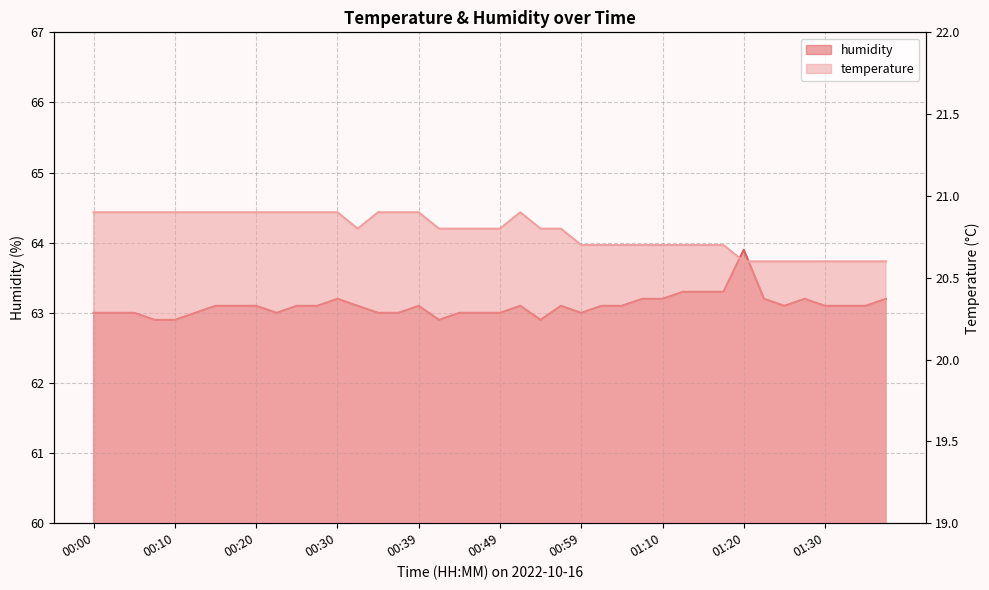

At how many categories does at least one series exceed 53?

40